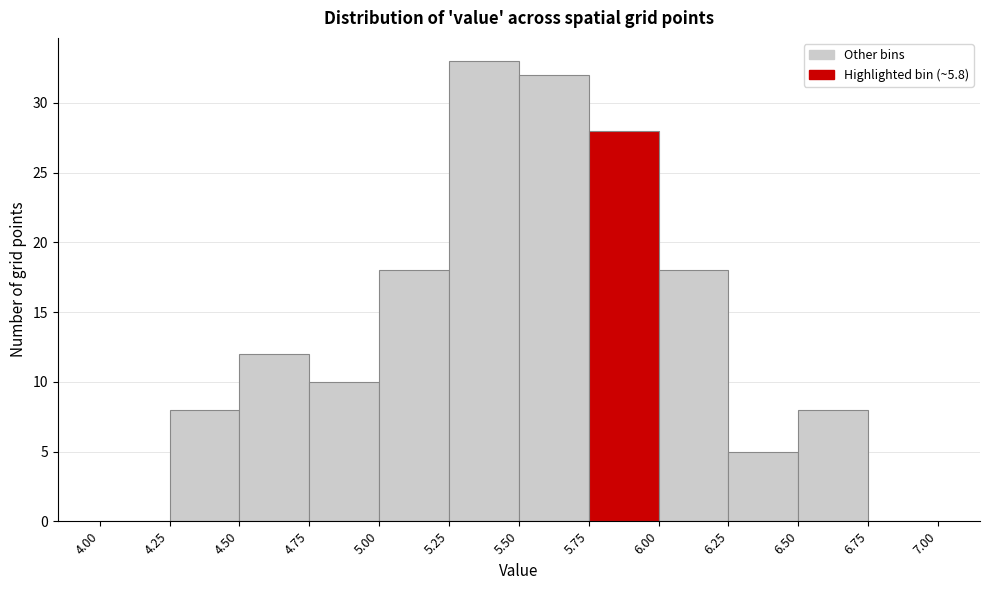

Over which range of the x-axis is the bar tallest?

5.25 to 5.50